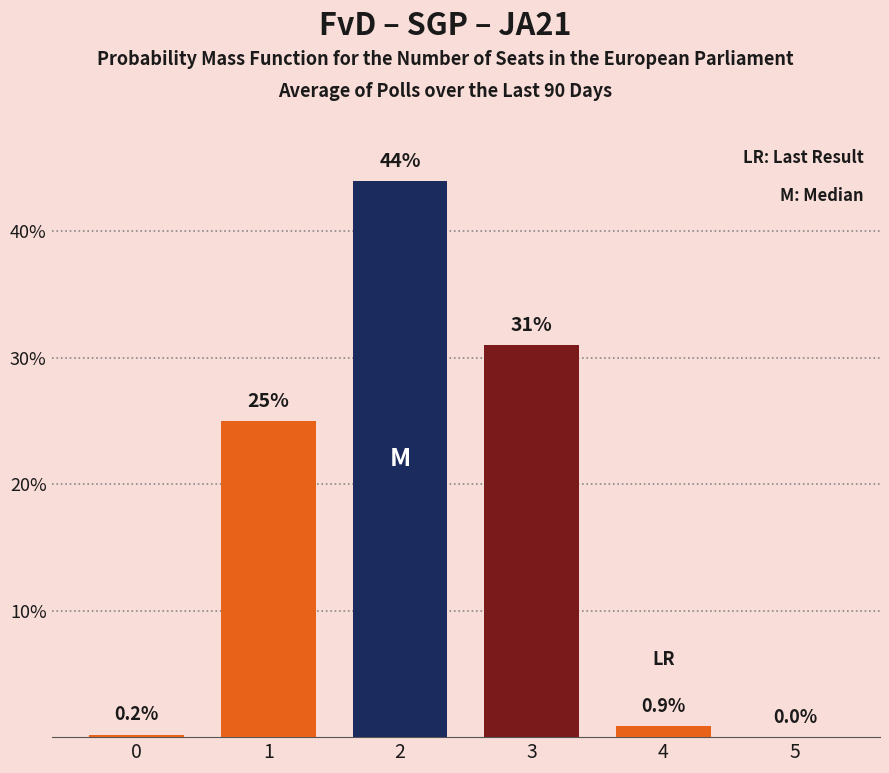

What is the change in value from 2 to 5?

-44.0